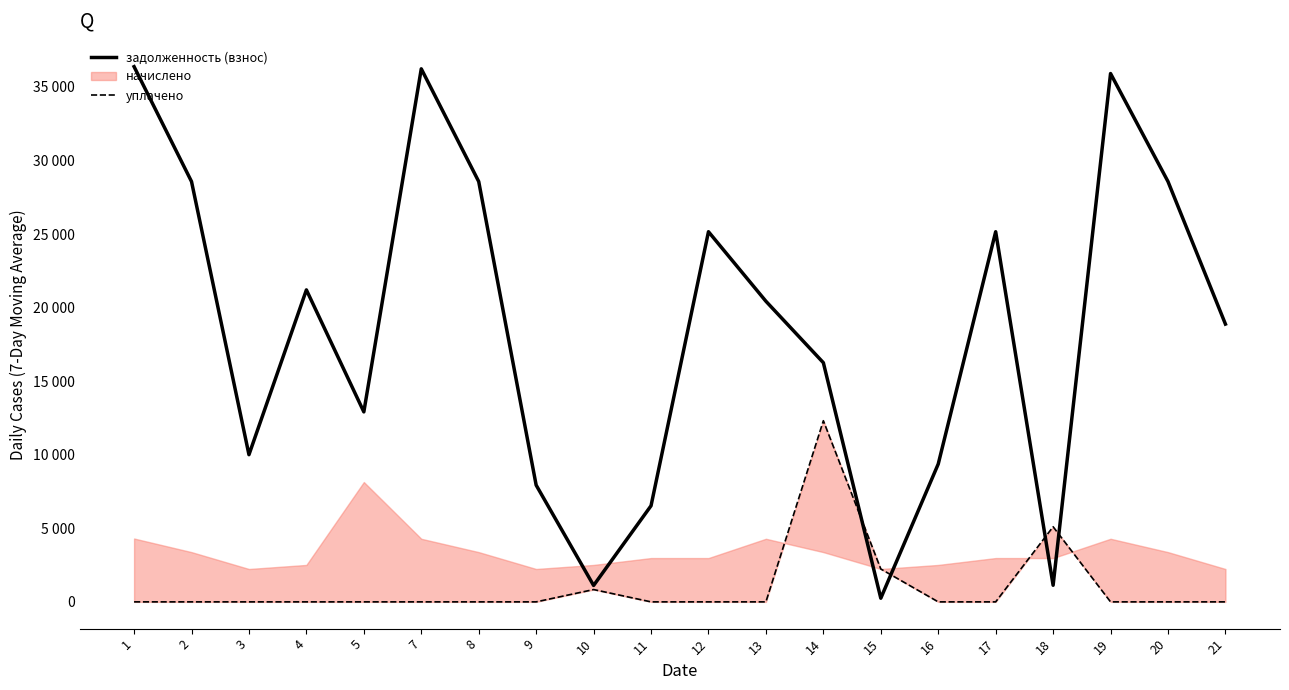

Where do задолженность (взнос) and уплачено first cross each other?

14 and 15